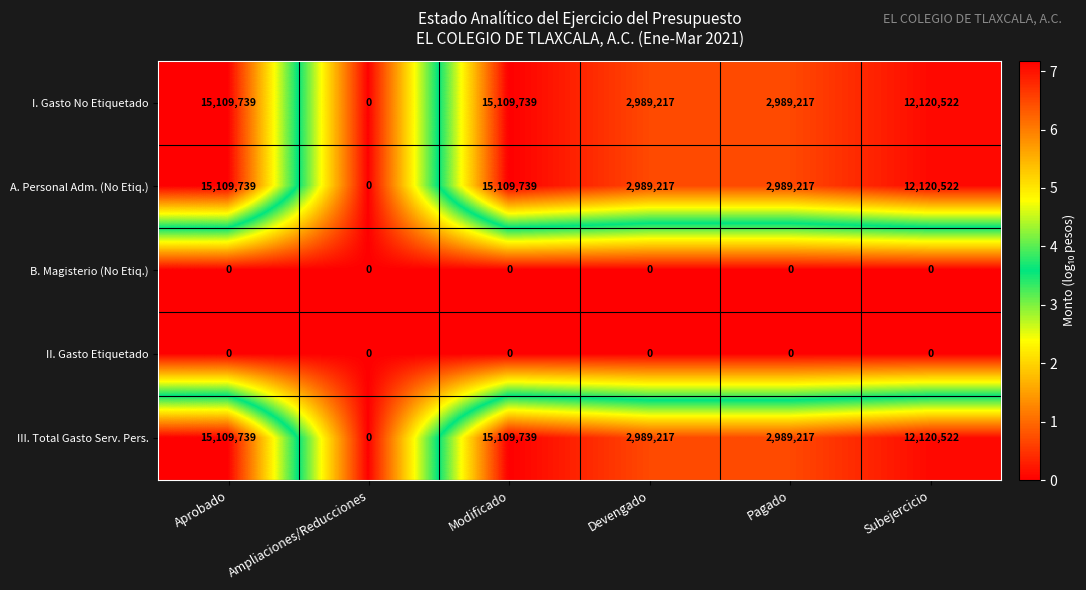

How many distinct data groups are displayed?

5